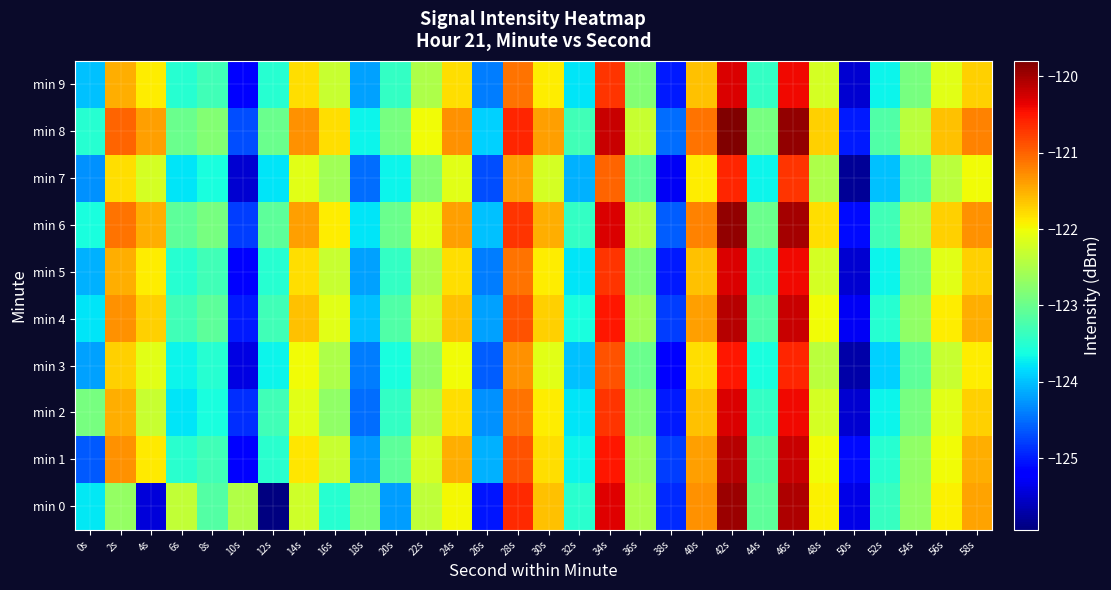

Which series has the largest total across all categories?

min 8